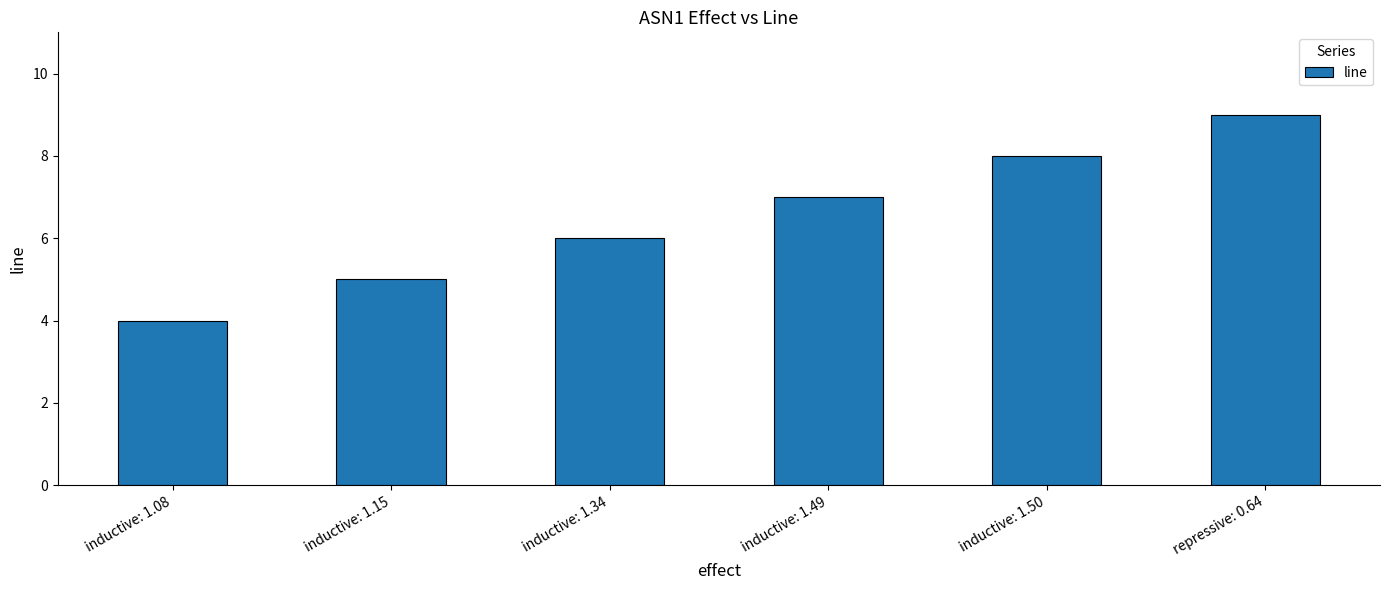

What is the ratio of the value at inductive: 1.34 to the value at inductive: 1.08?

1.5